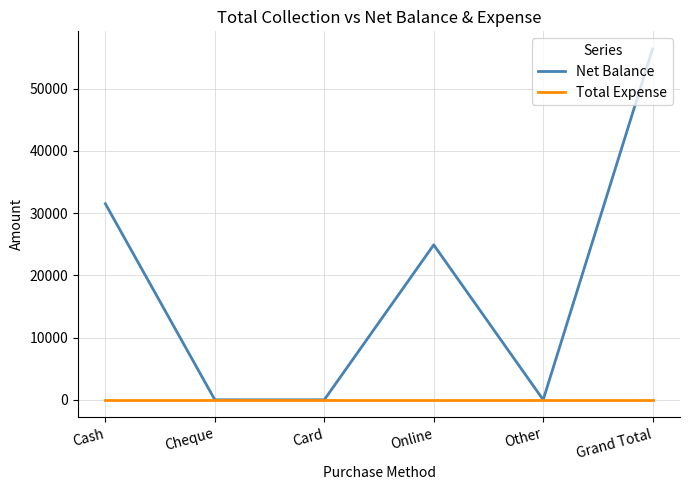

Is it true that Net Balance equals 56400 at Grand Total?

True